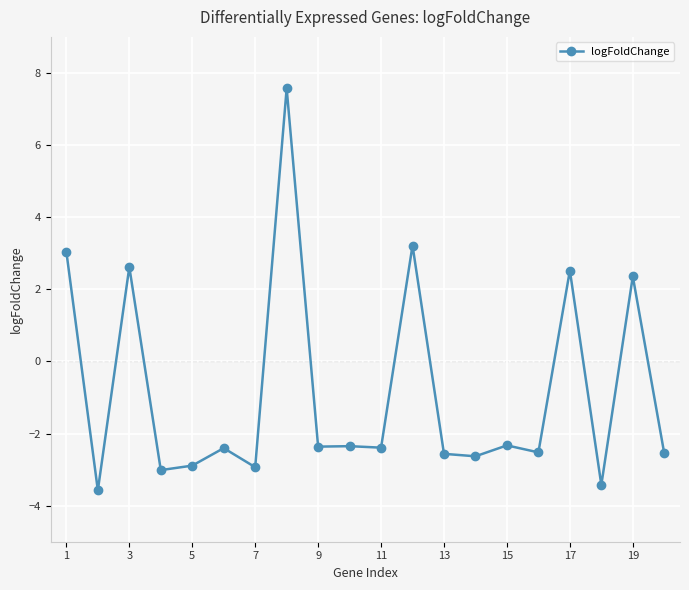

What is the smallest value displayed?

-3.6